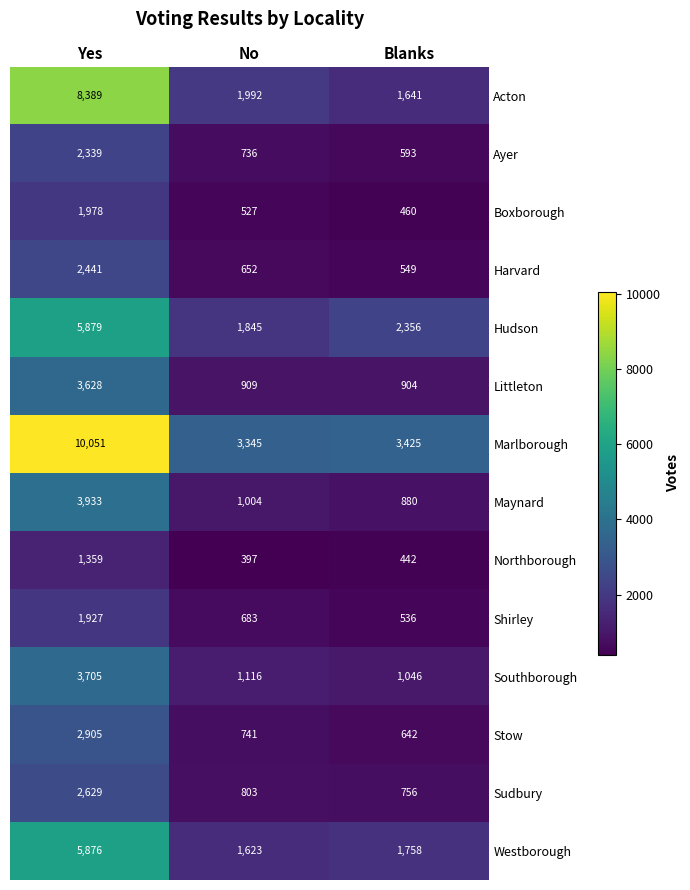

What is the total value across all series at Blanks?

15988